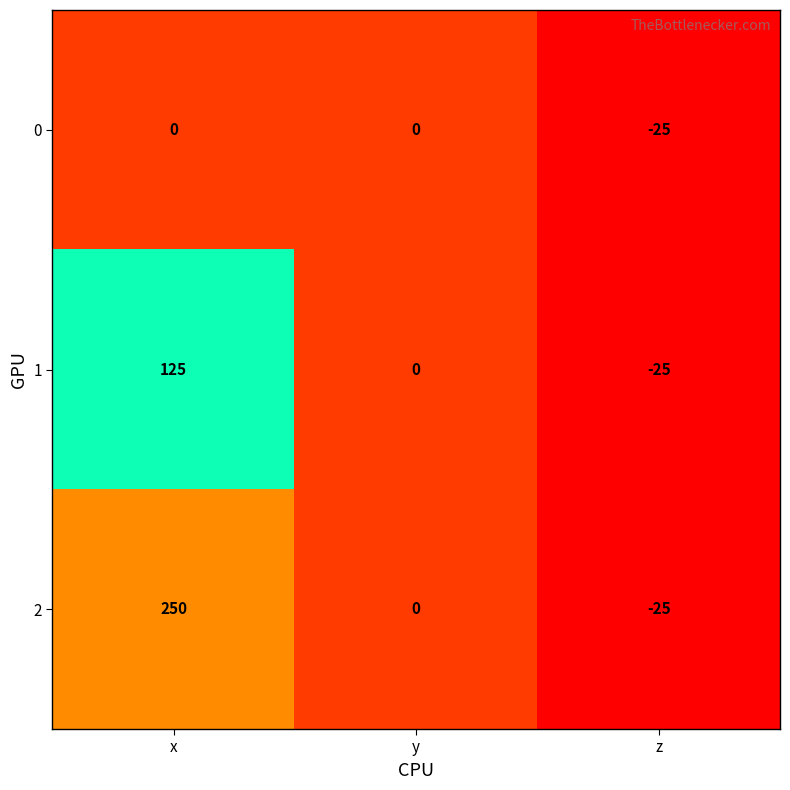

Reading left to right, what are all the values shown in this chart?

0: 0	0	-25
1: 125	0	-25
2: 250	0	-25